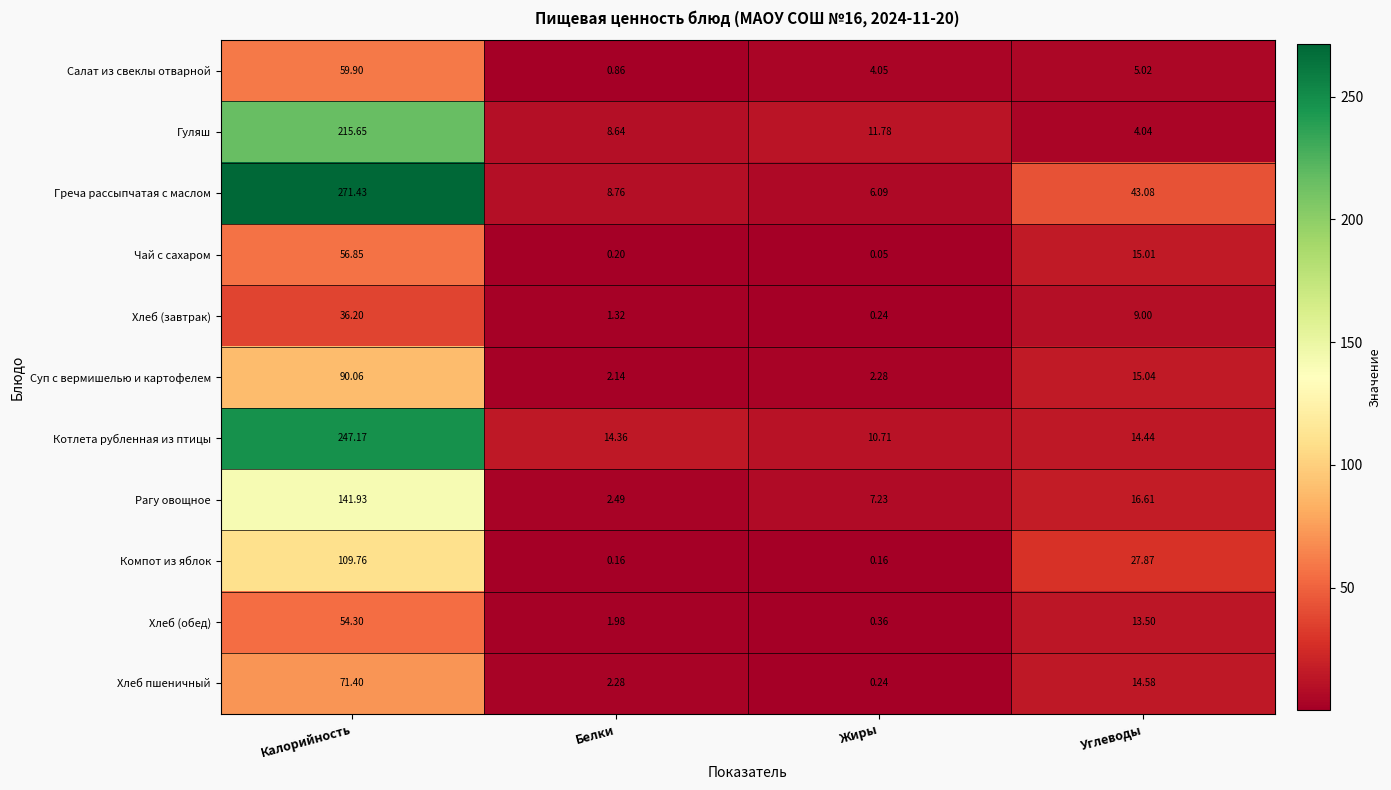

Which category has the highest value across all series?

Калорийность